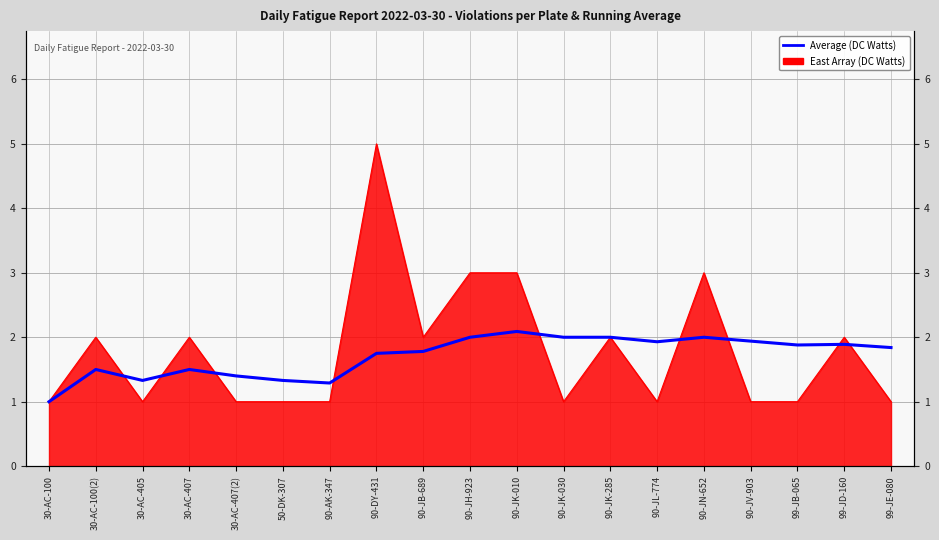

What is the greatest value displayed?

2.1